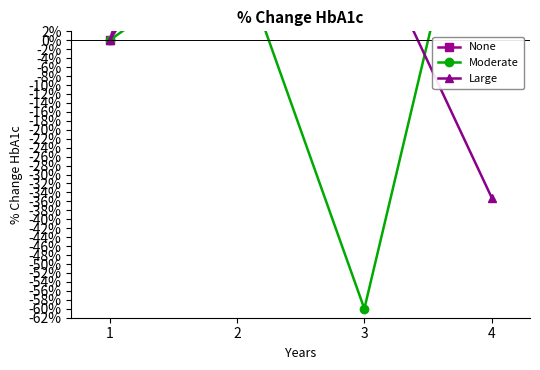

Between 2 and 4, which series saw the biggest shift?

Large